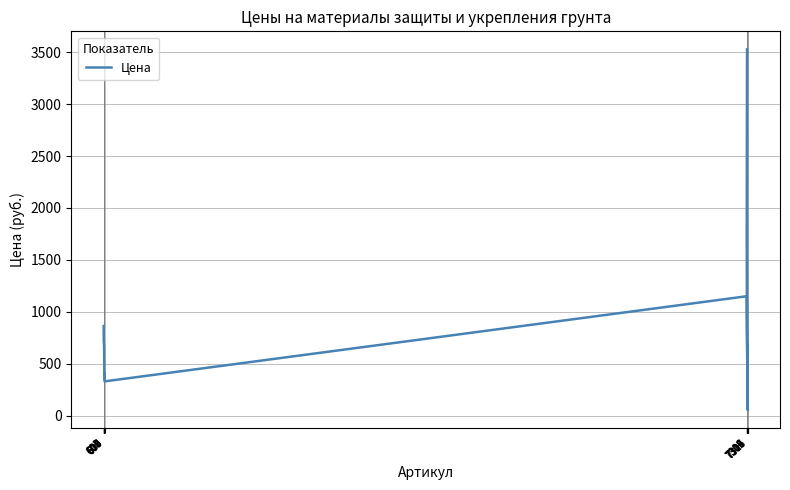

What is the label of the 14th point from the left?

7304